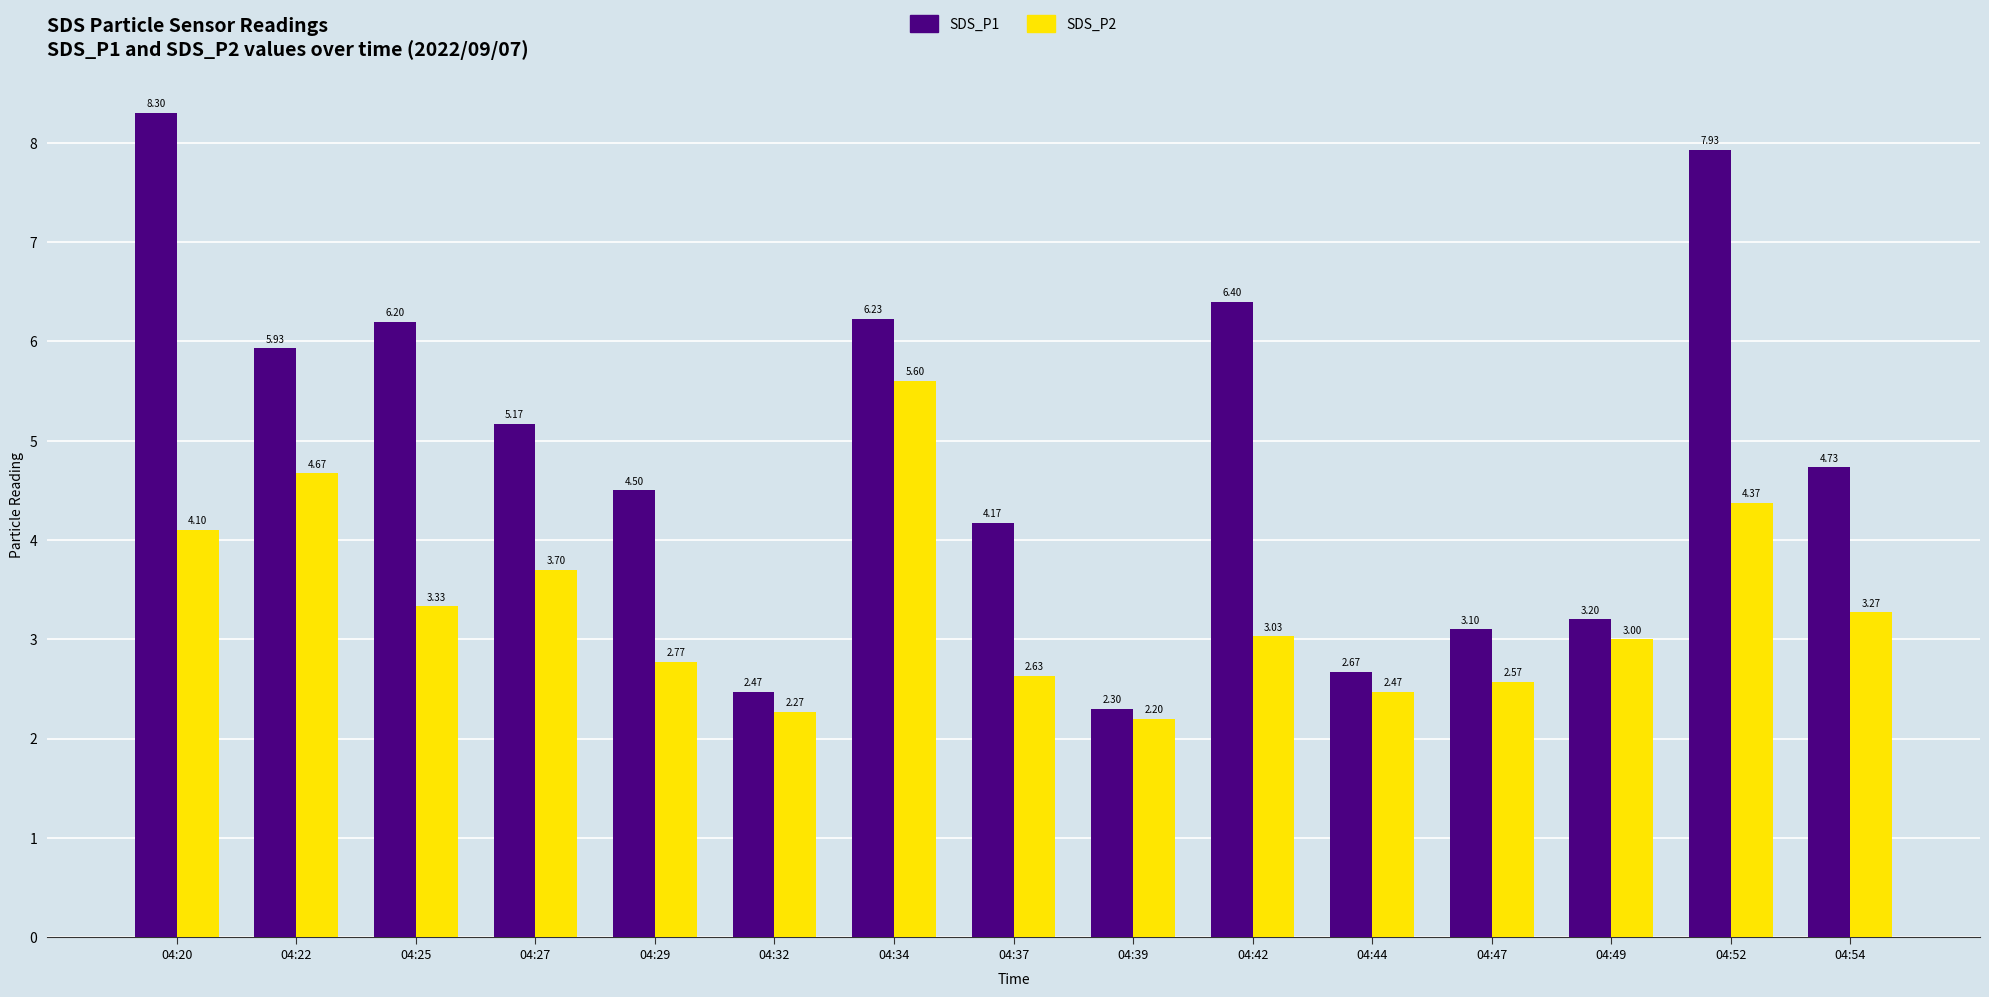

Which series has the largest range (max minus min)?

SDS_P1